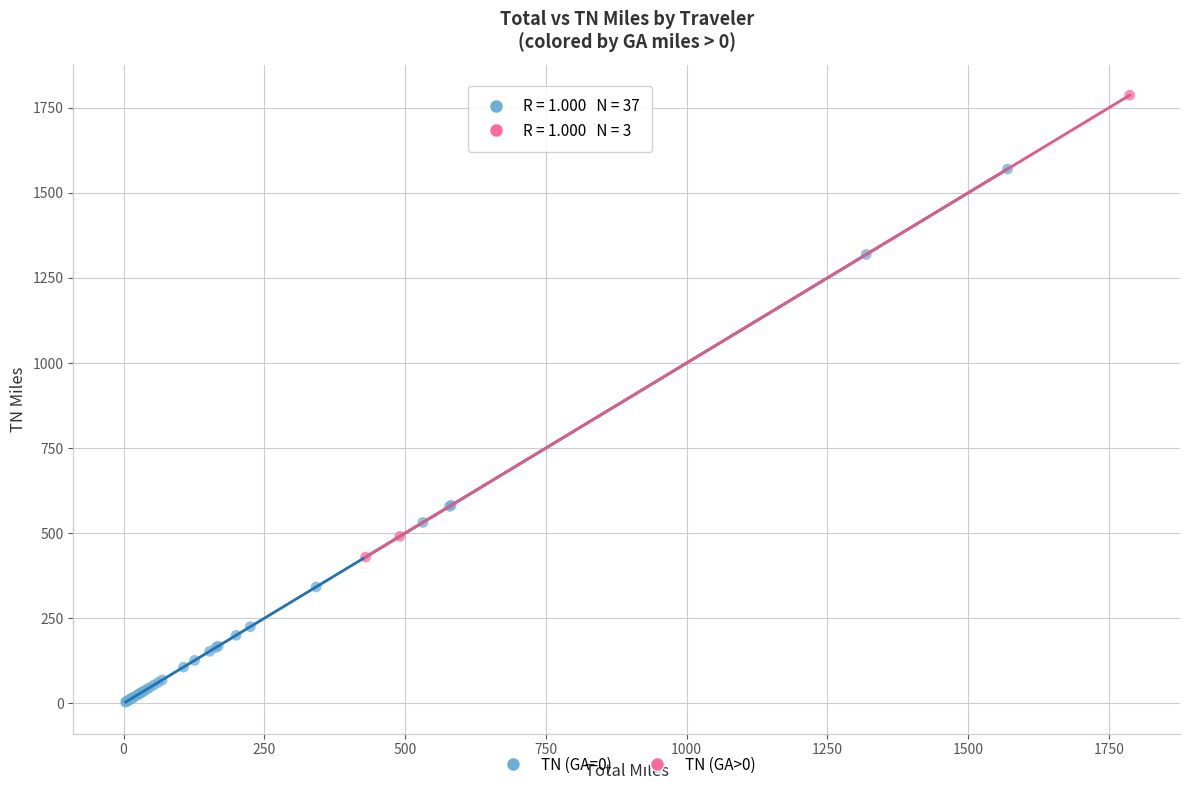

Which series contains the lowest Y value?

TN (GA=0)